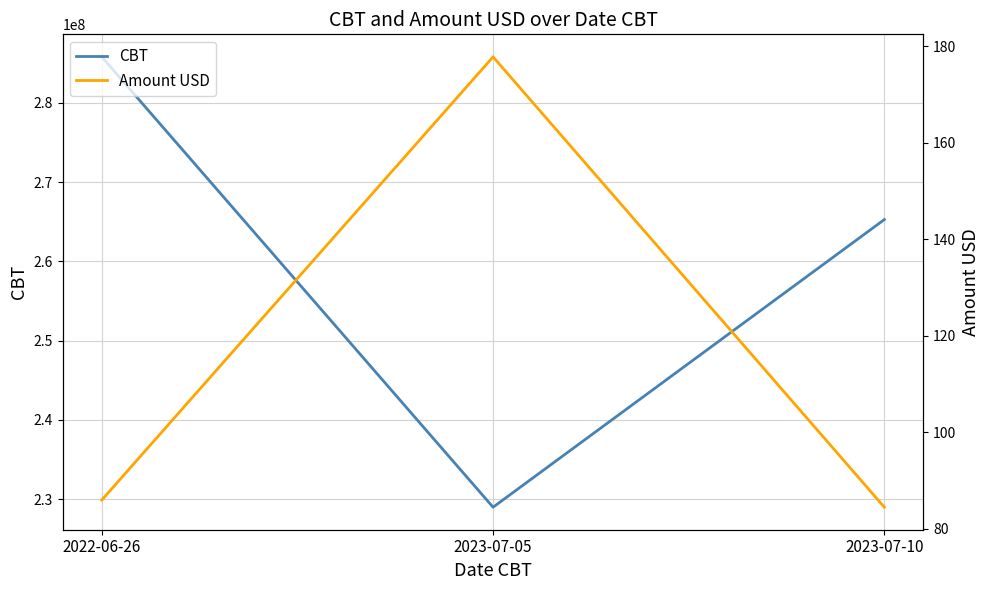

What is the sum of the Amount USD values at 2023-07-10 and 2023-07-05?

262.3